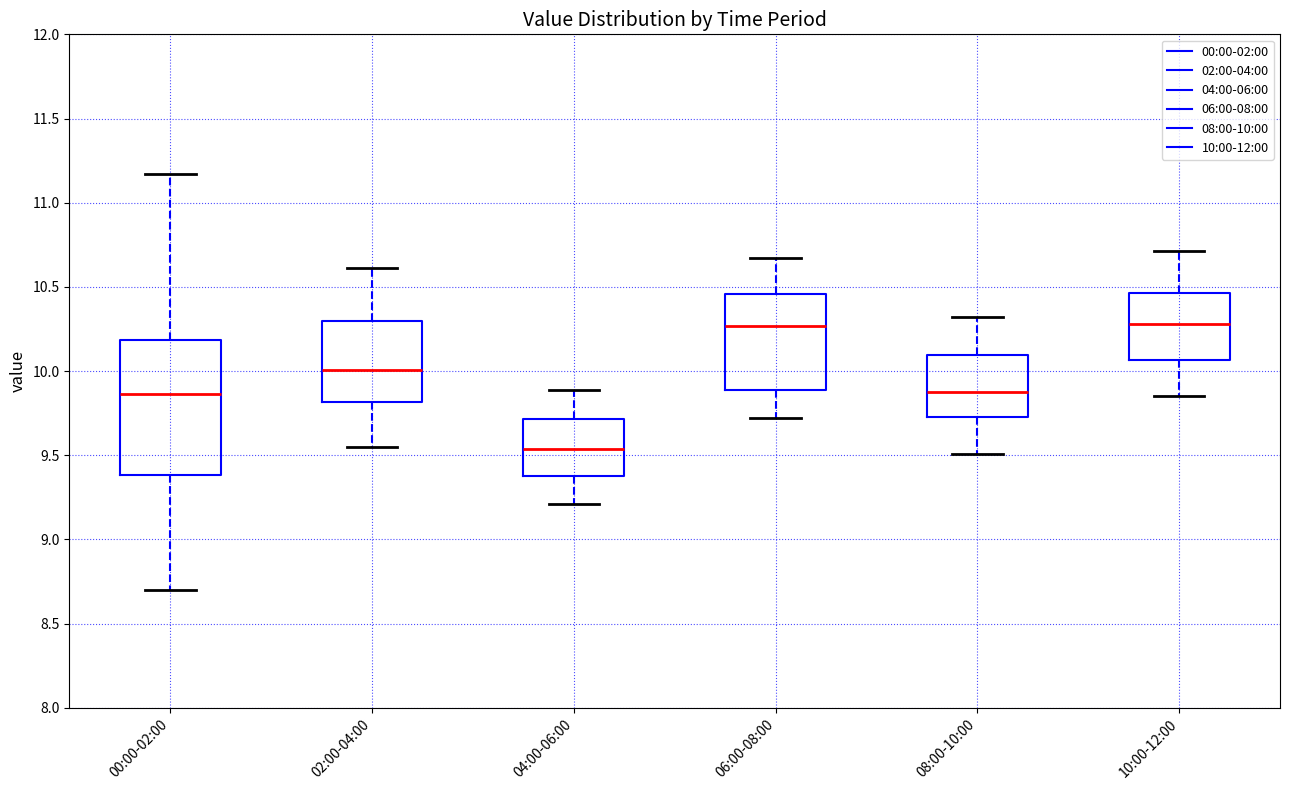

Where does the median line of the box for 02:00-04:00 sit on the y-axis? The values are not printed on the chart, so give them approximately, as read against the axis.

10.00